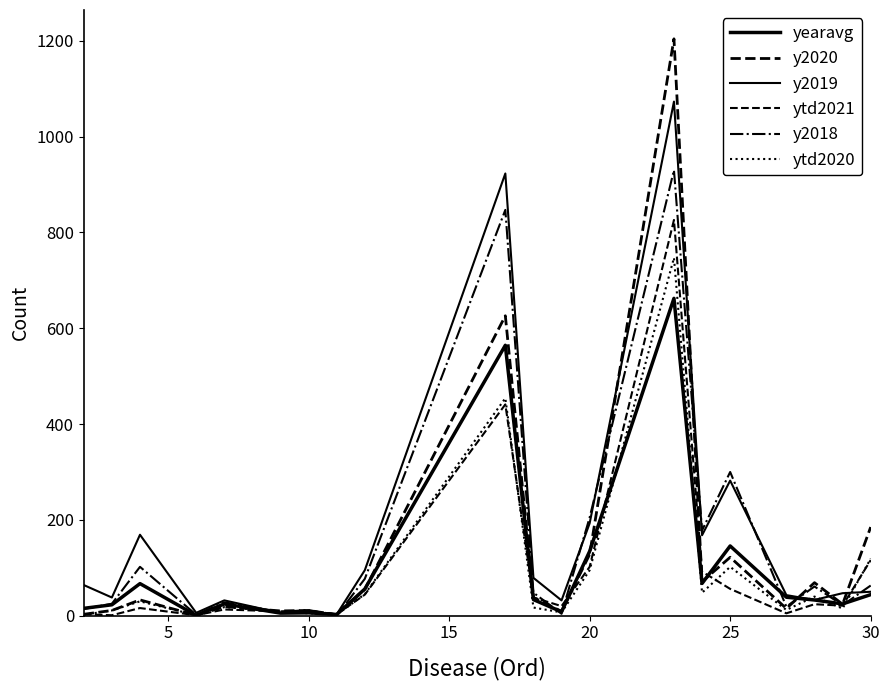

What is the difference between the maximum and minimum values in the ytd2021 series?

825.0